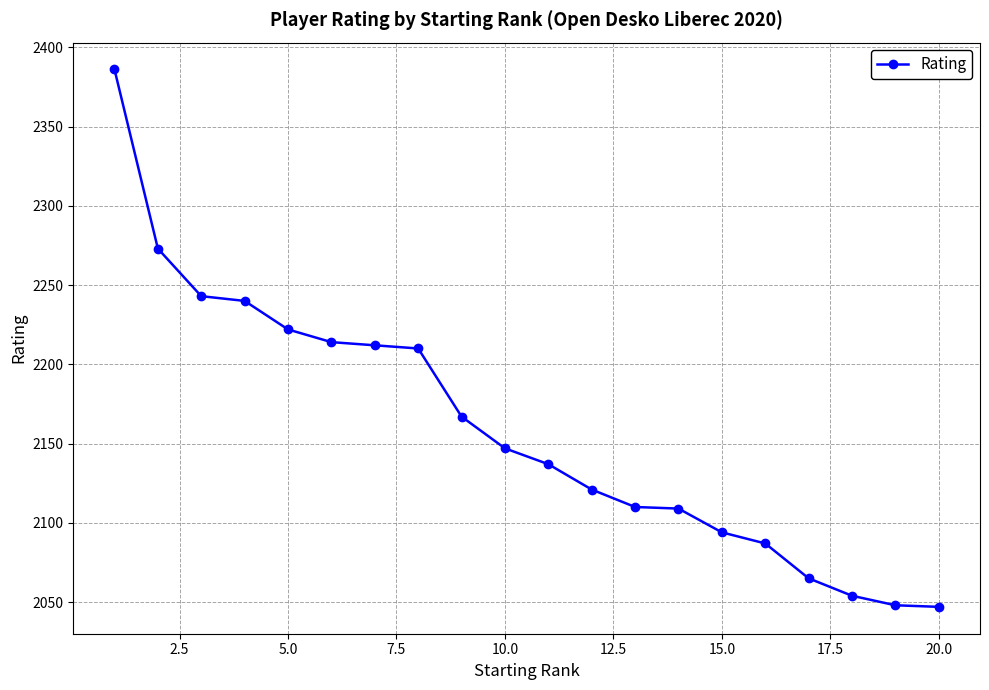

What is the average value?

2159